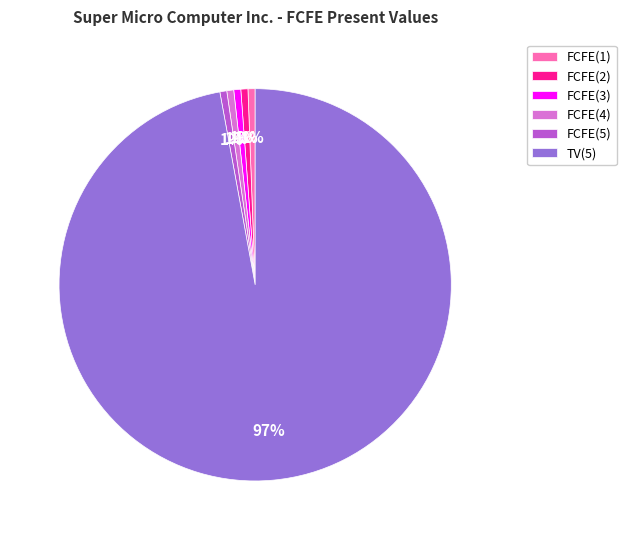

Does any single category account for the majority?

Yes